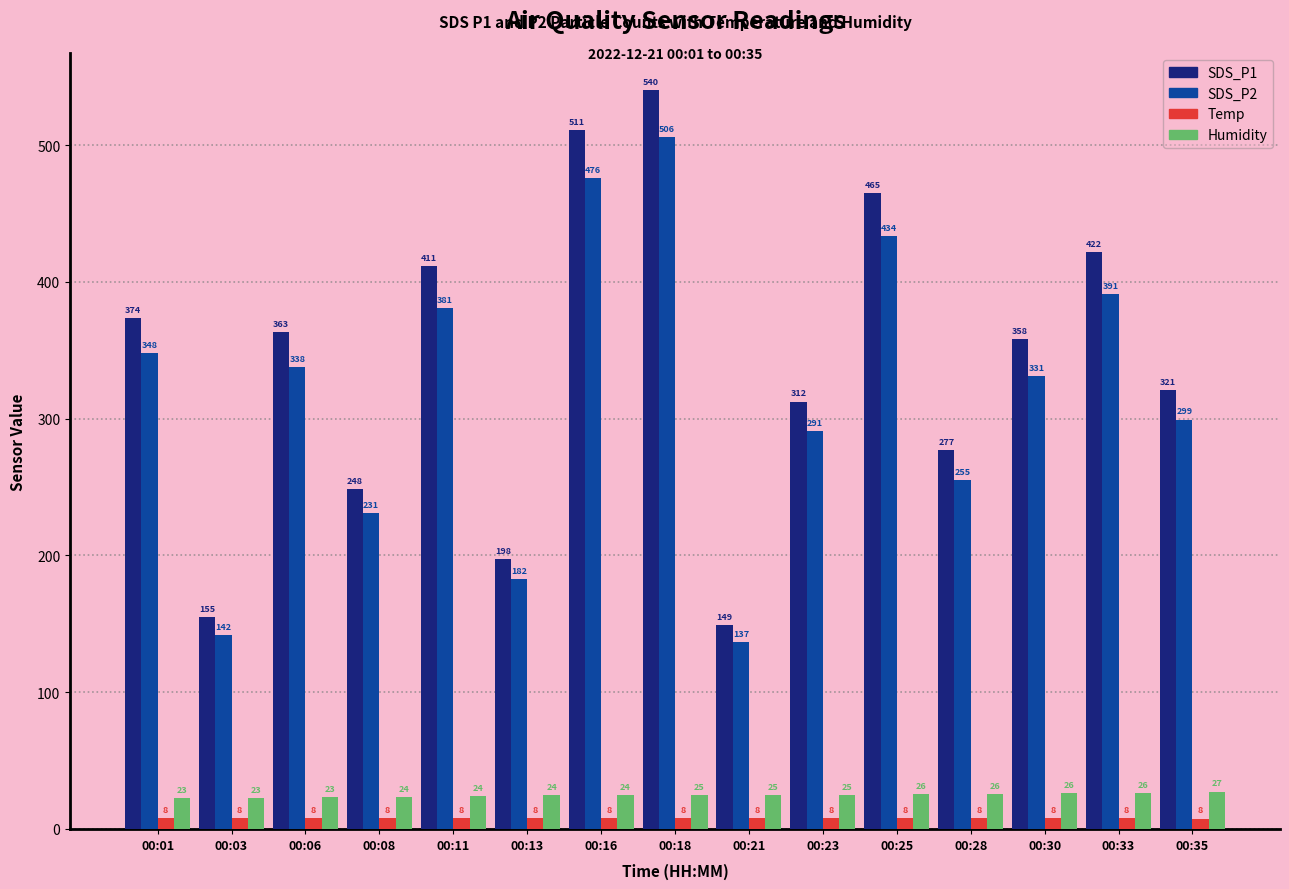

What is the maximum value for SDS_P1?

540.3